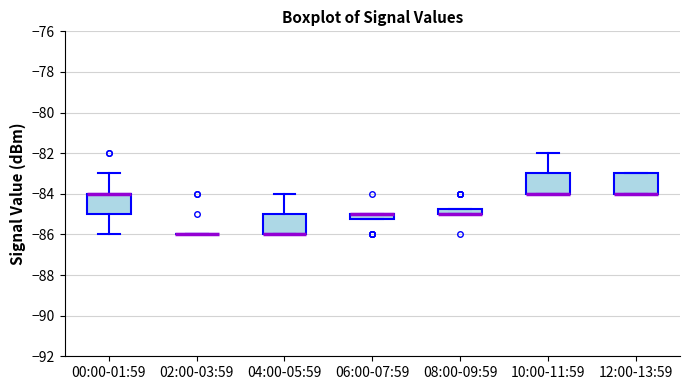

Where is the upper edge of the box for 06:00-07:59 on the y-axis? The values are not printed on the chart, so give them approximately, as read against the axis.

-85.0